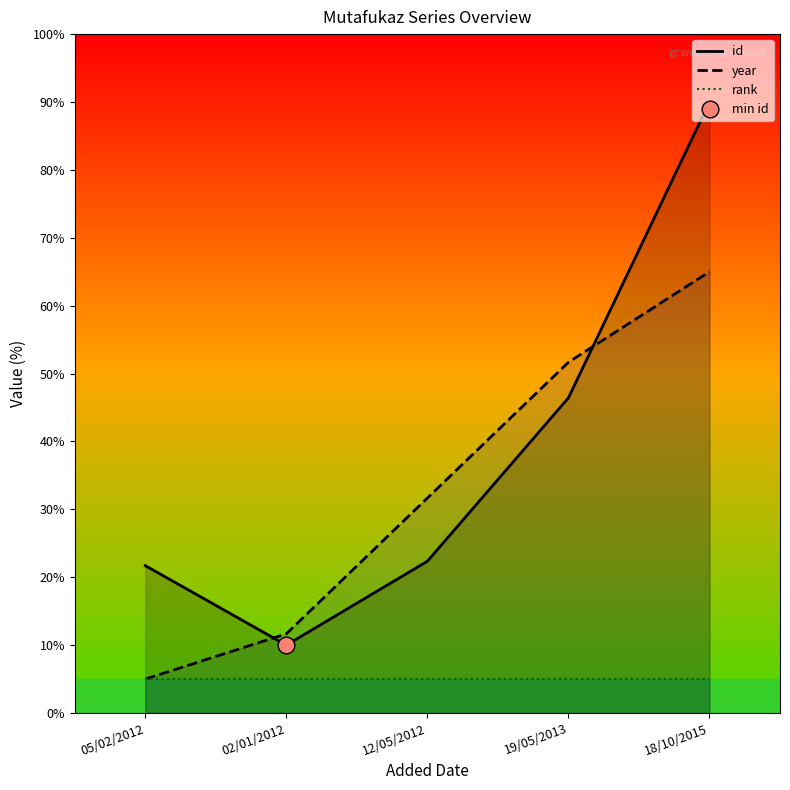

What is the sum of all id values?

190.5